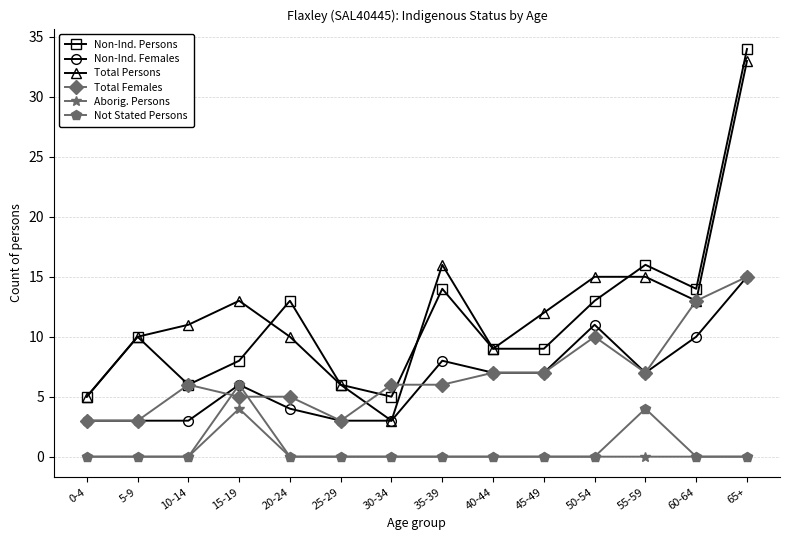

True or false: Non-Ind. Persons has a value of 9 at 40-44.

True